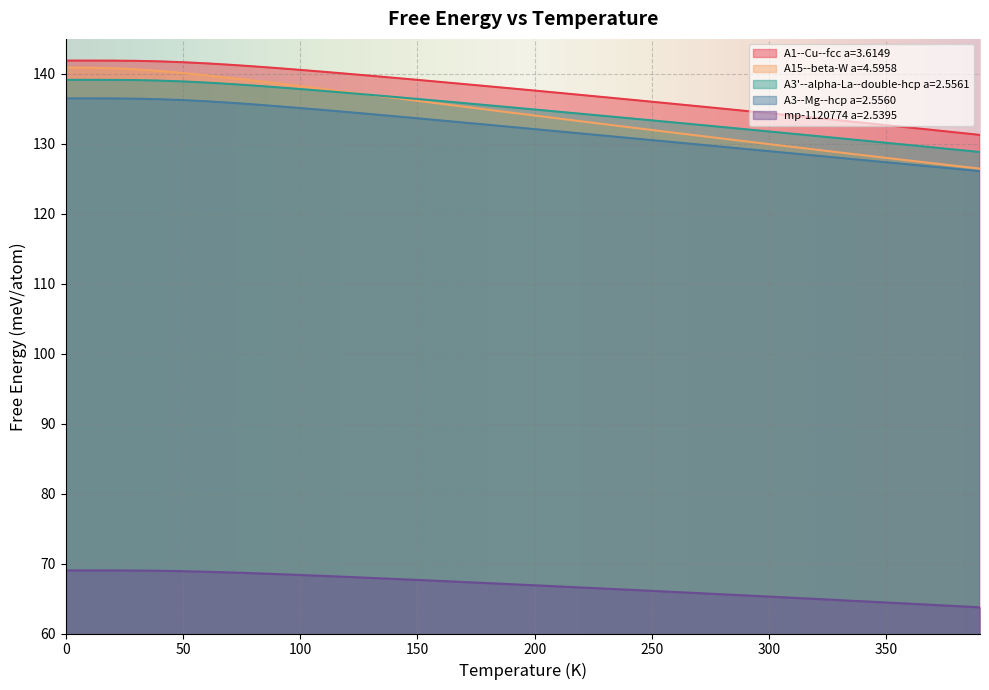

Which label corresponds to the smallest value in the chart?

390.0